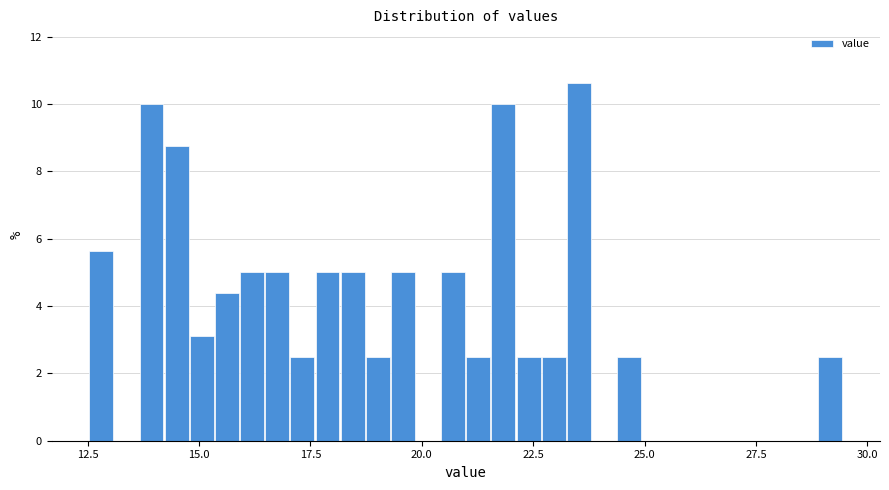

Read against the x-axis, roughly where is the centre of the tallest bar?

23.5